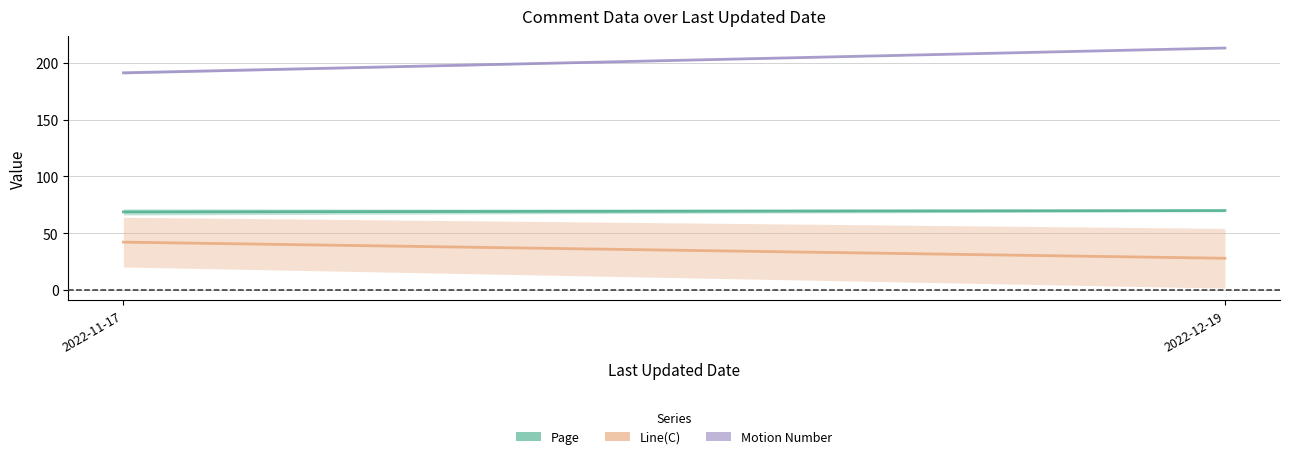

List the series in order of their peak value, highest first.

Motion Number, Page, Line(C)